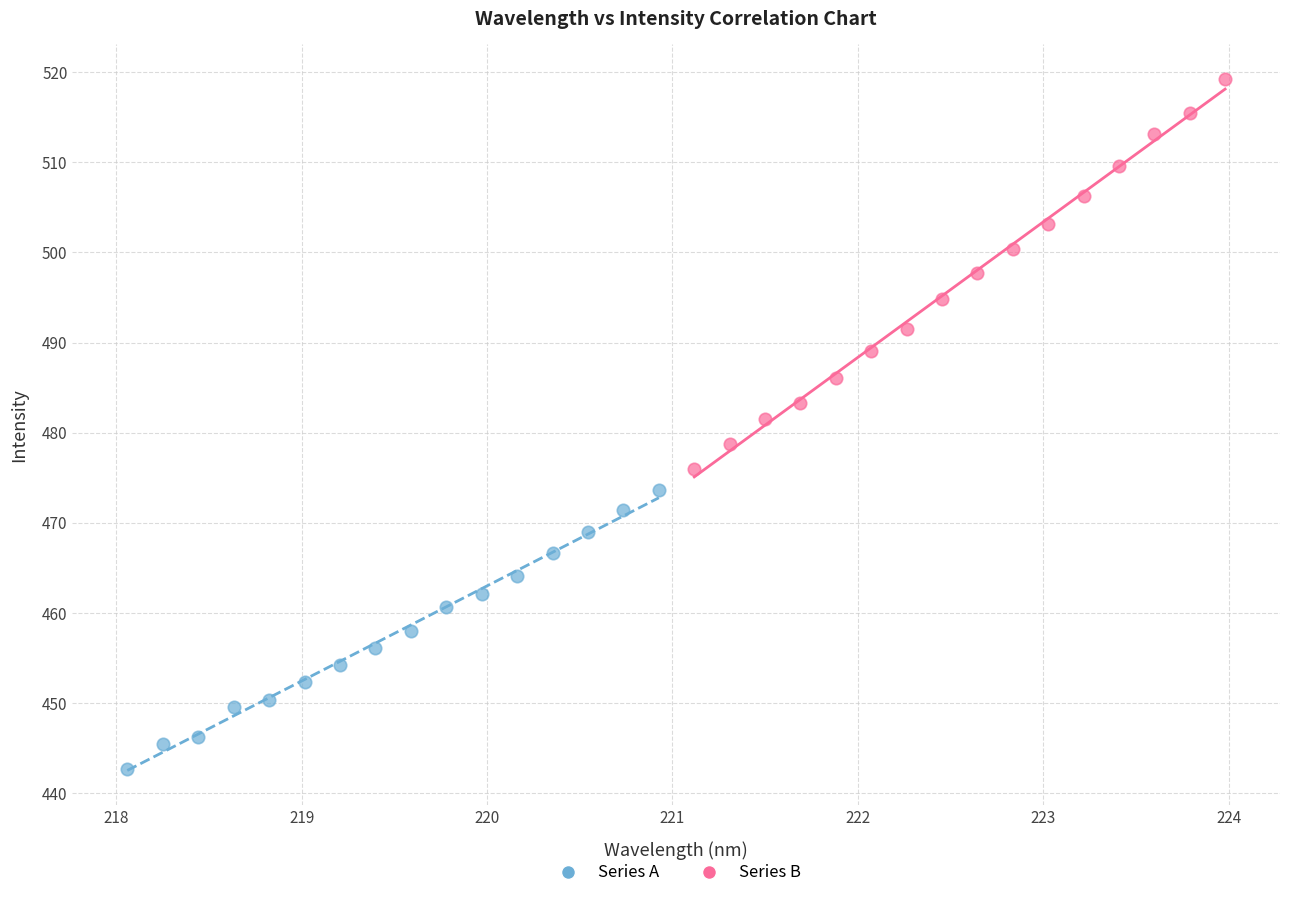

Which series contains the lowest Y value?

Series A